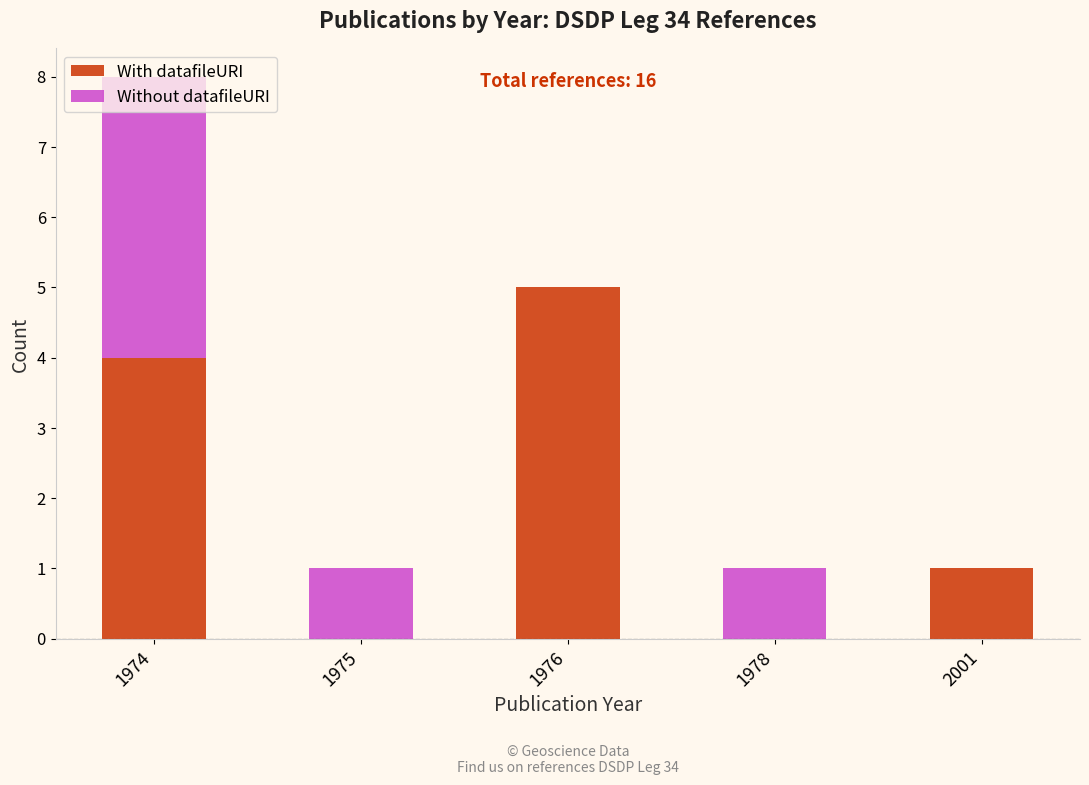

What is the sum of the With datafileURI values at 1974 and 1978?

4